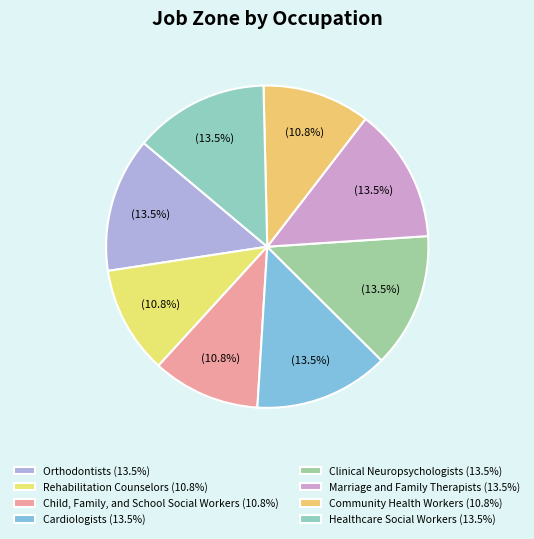

How many segments does this pie chart have?

8